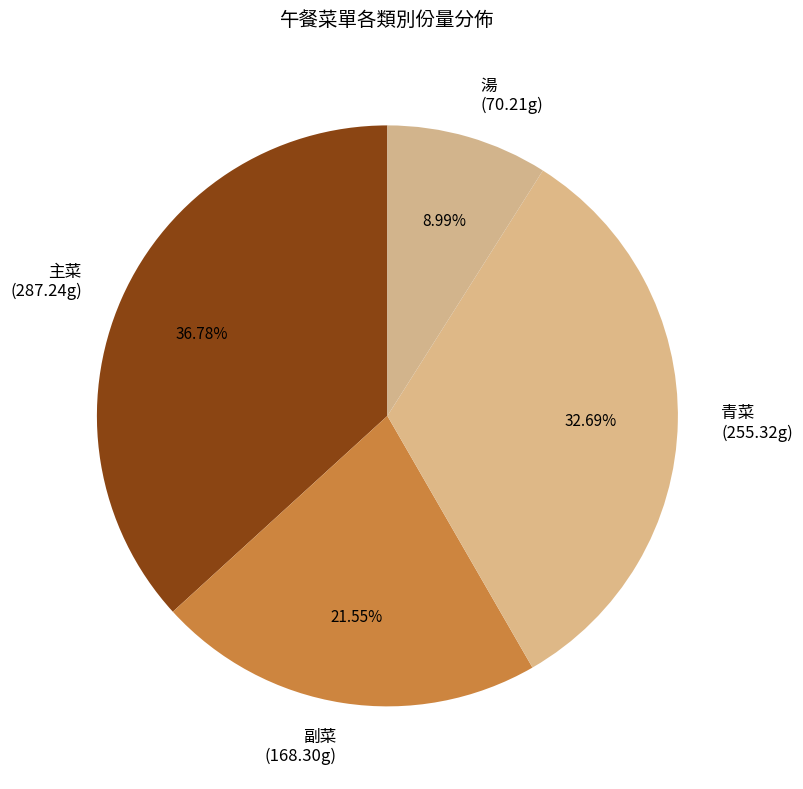

What is the ratio of the value at 湯 (70.21g) to the value at 副菜 (168.30g)?

0.4